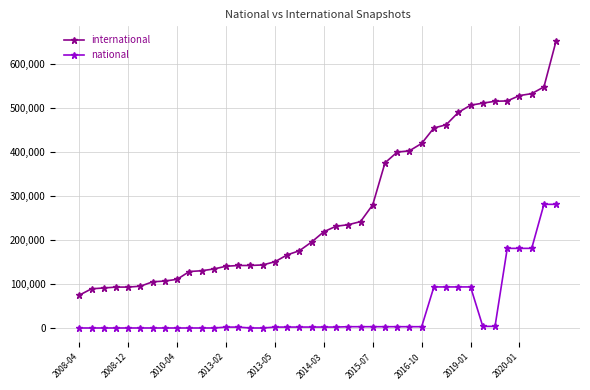

True or false: national has more than 0 interior local peaks.

True